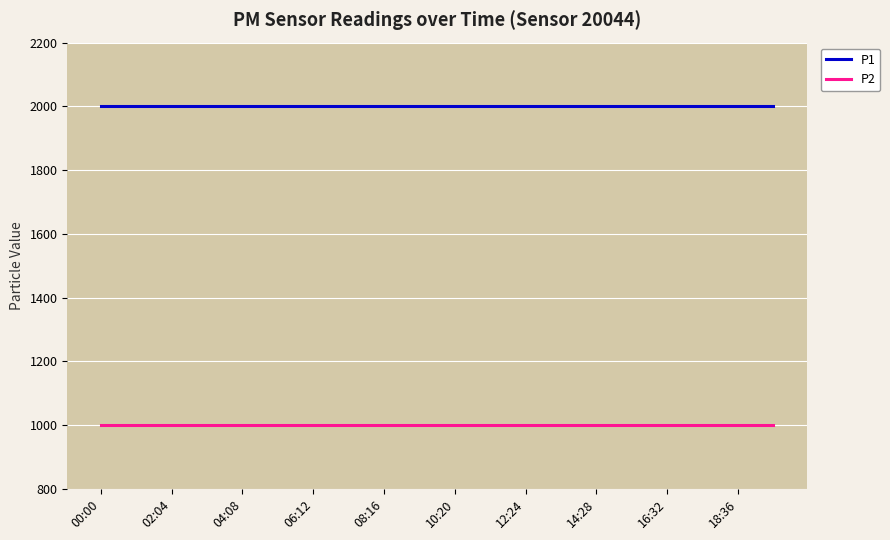

True or false: P1 and P2 cross at least once.

False